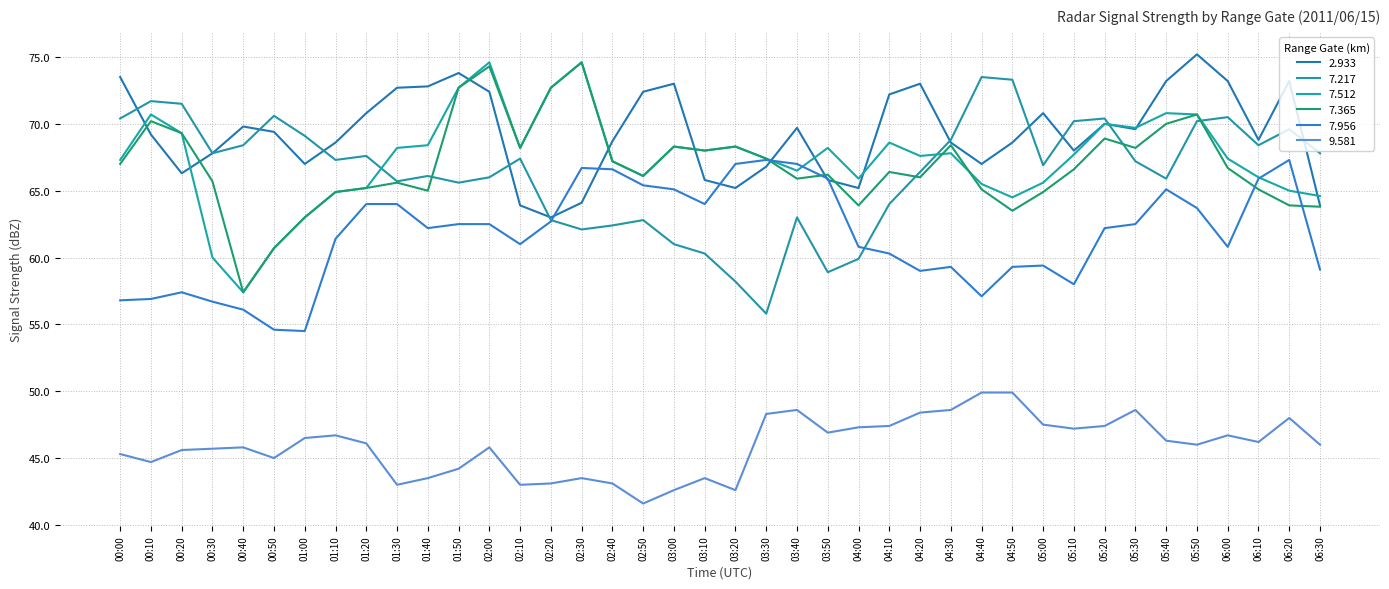

The value of 7.512 at 02:20 is 72.7. True or false?

True